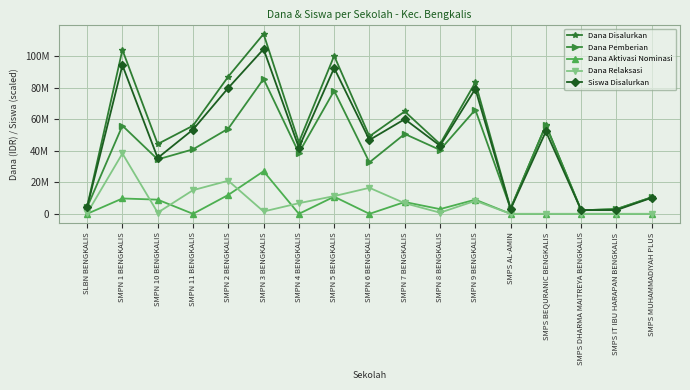

What are all the series names shown in the legend?

Dana Disalurkan, Dana Pemberian, Dana Aktivasi Nominasi, Dana Relaksasi, Siswa Disalurkan